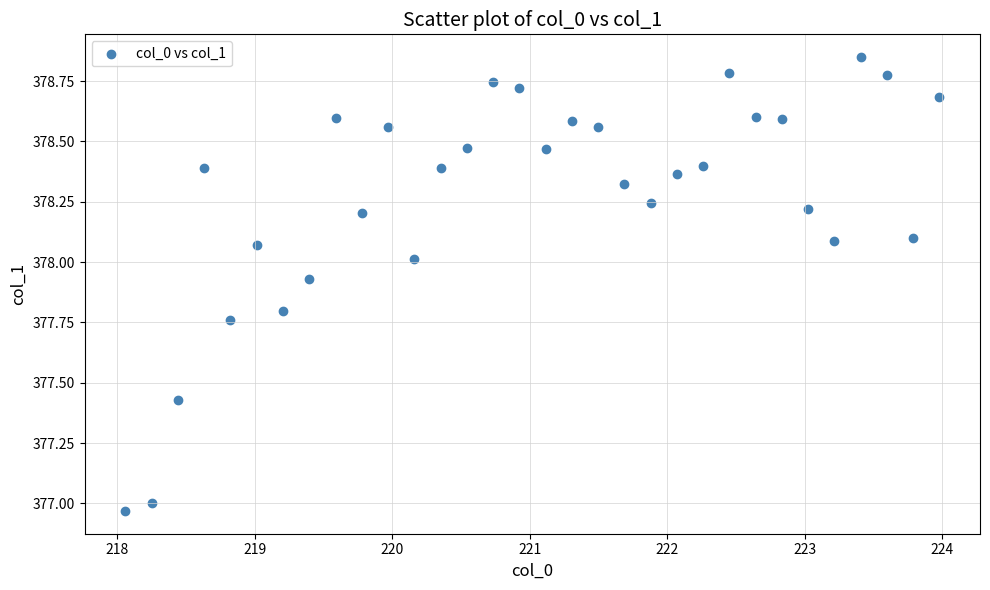

What is the range of X values (max minus min)?

5.9